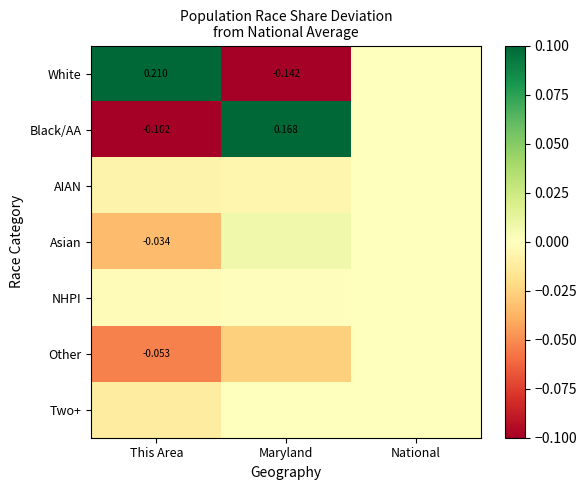

Which has a higher value, National or This Area?

This Area